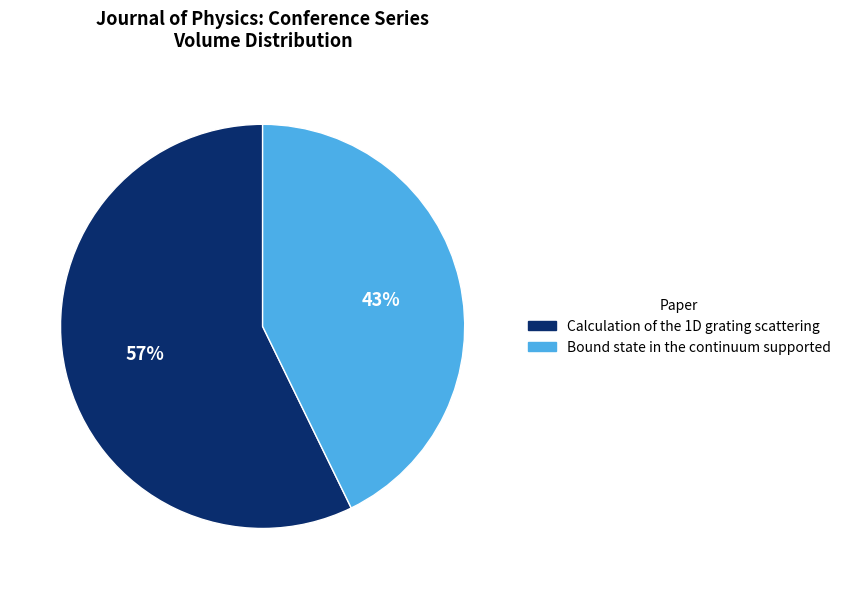

To the nearest percent, what percentage of the pie is Bound state in the continuum supported?

43%